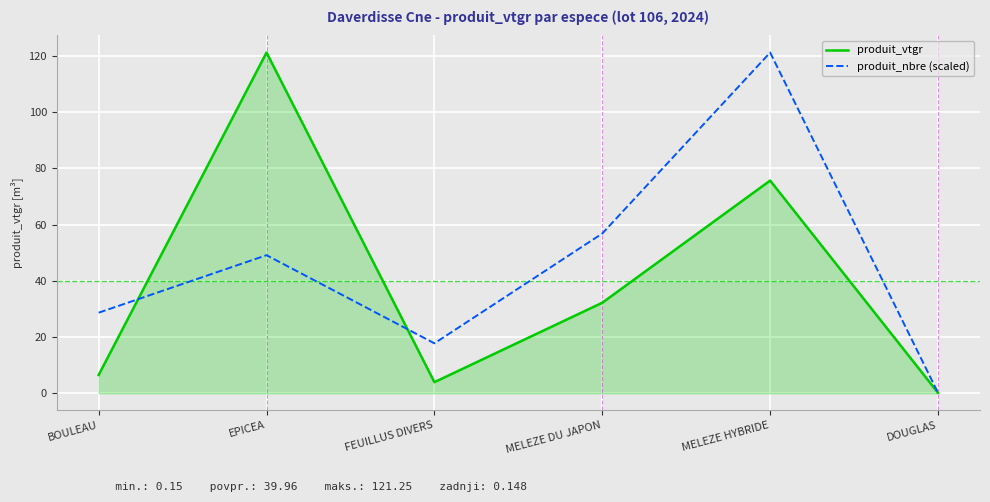

What position from the right is FEUILLUS DIVERS?

4